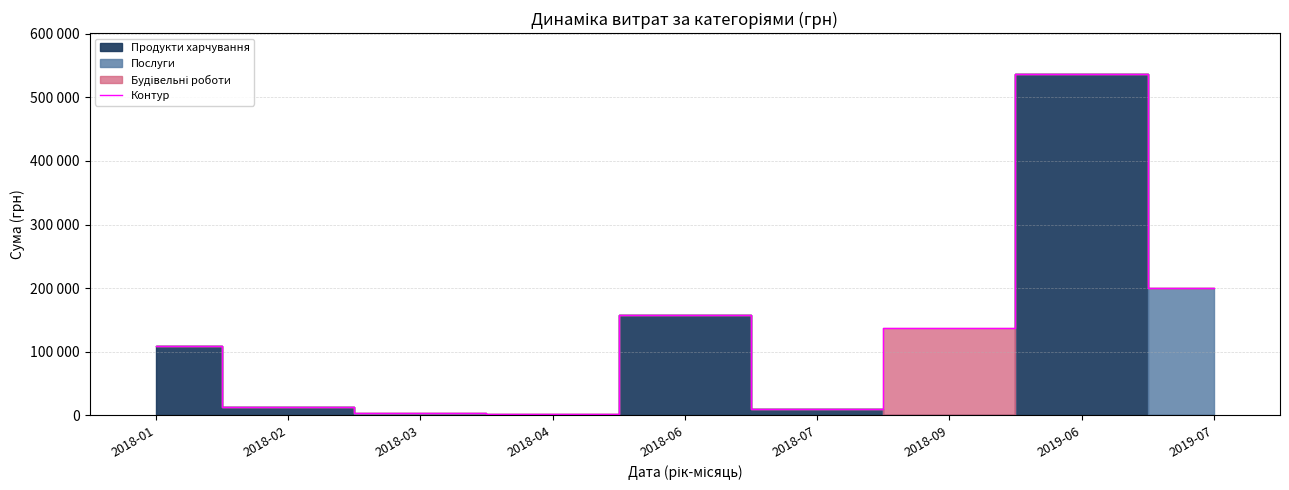

Reading left to right, what are all the values shown in this chart?

2018-01=109557.0	2018-02=13050.0	2018-03=3339.5	2018-04=2186.9	2018-06=157491.4	2018-07=9900.0	2018-09=138000.0	2019-06=536593.7	2019-07=199700.6